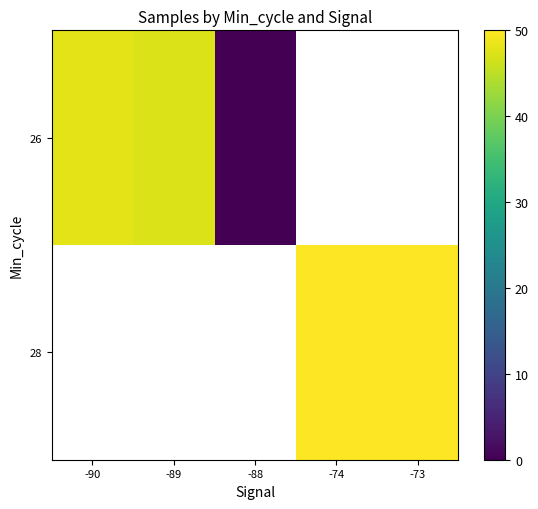

Which category has the lowest value in the 26 series?

-88